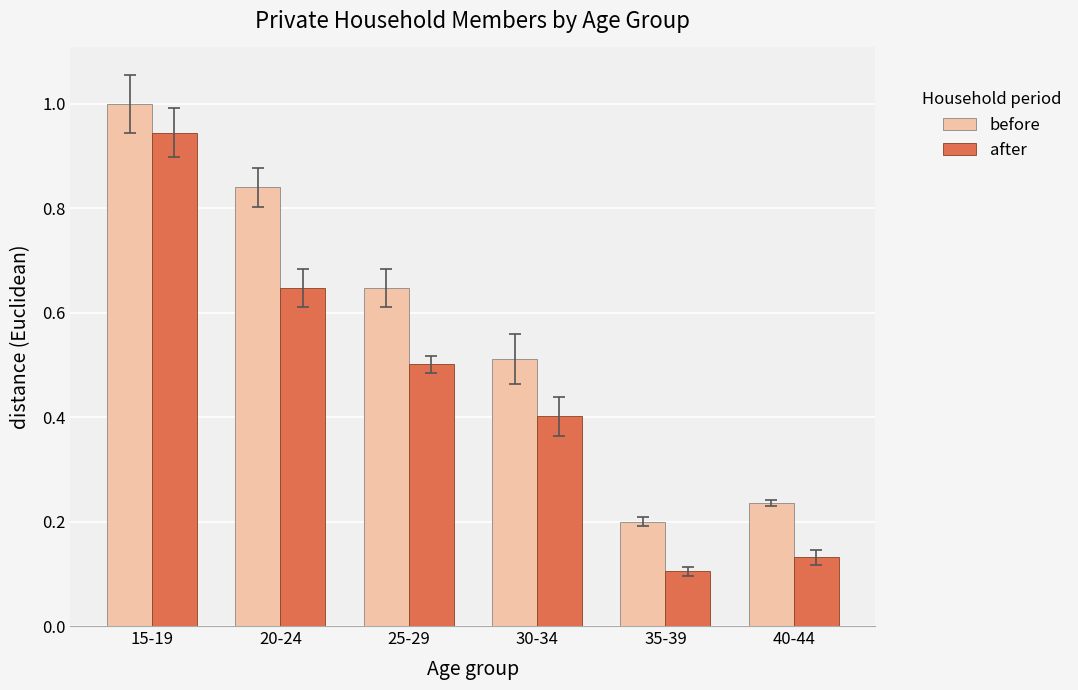

Which series has the largest range (max minus min)?

after